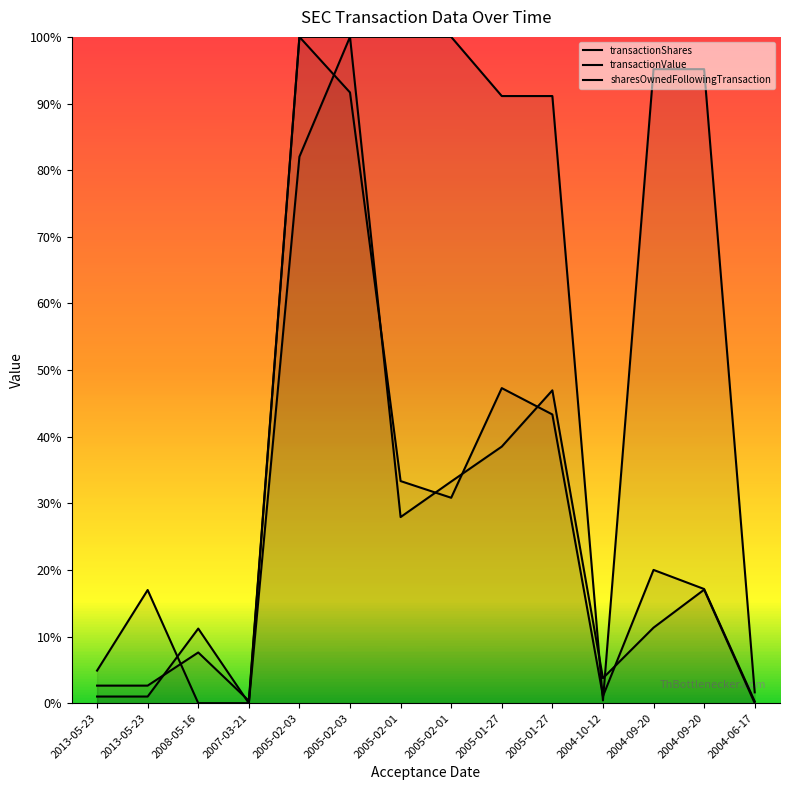

What is the total value across all series at 2004-09-20?

1.3